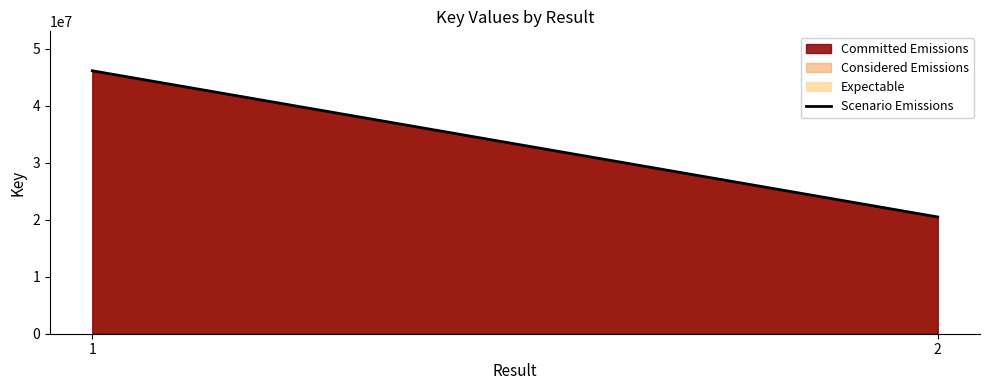

List the labels in order of value, smallest first.

2, 1